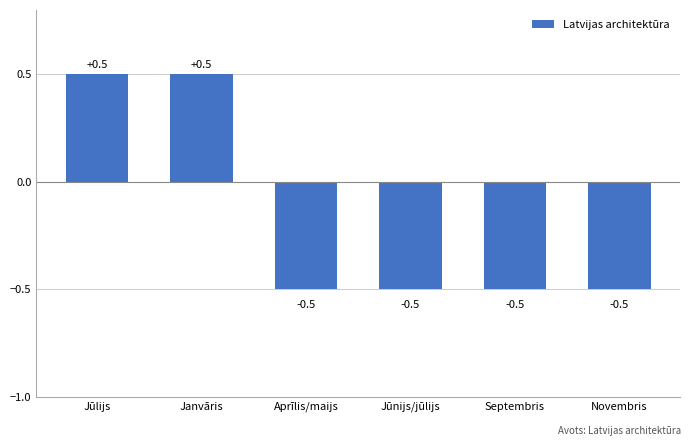

What is the value of the 6th bar from the left?

-0.5